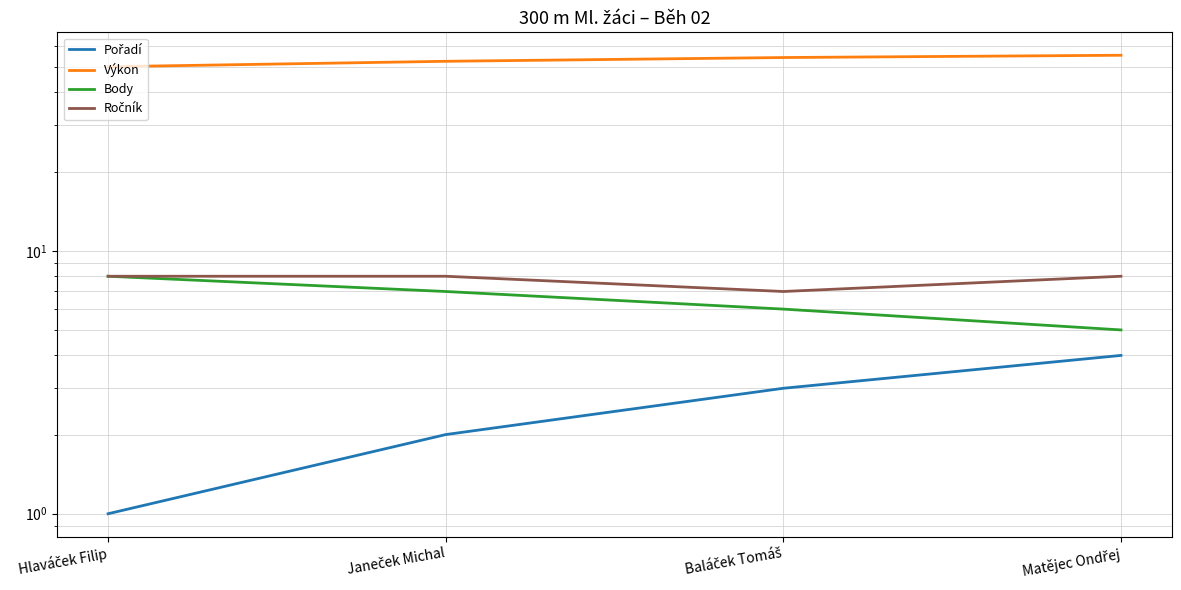

List the labels in order of Pořadí value, smallest first.

Hlaváček Filip, Janeček Michal, Baláček Tomáš, Matějec Ondřej